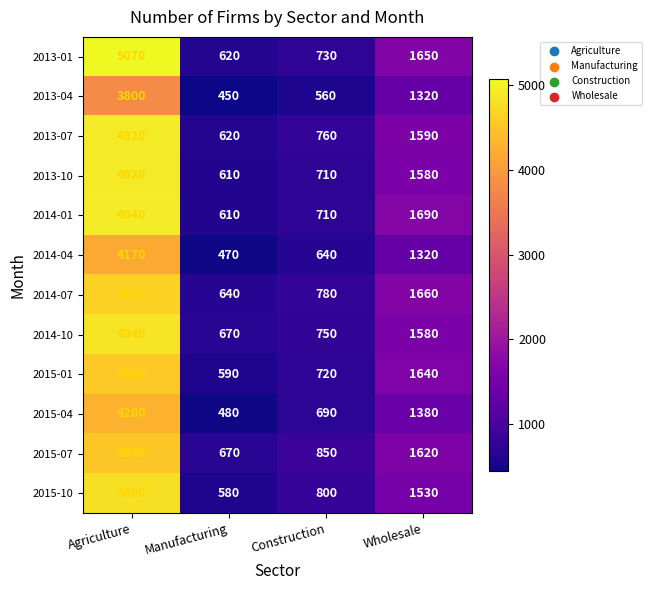

Which category has the highest value in the 2015-10 series?

Agriculture